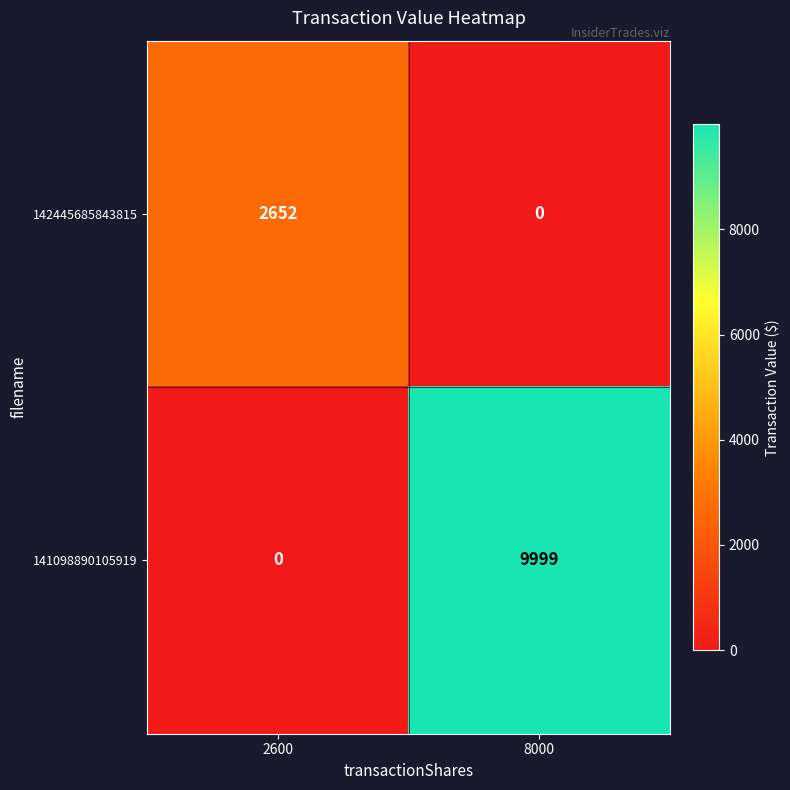

Which series has the largest range (max minus min)?

141098890105919